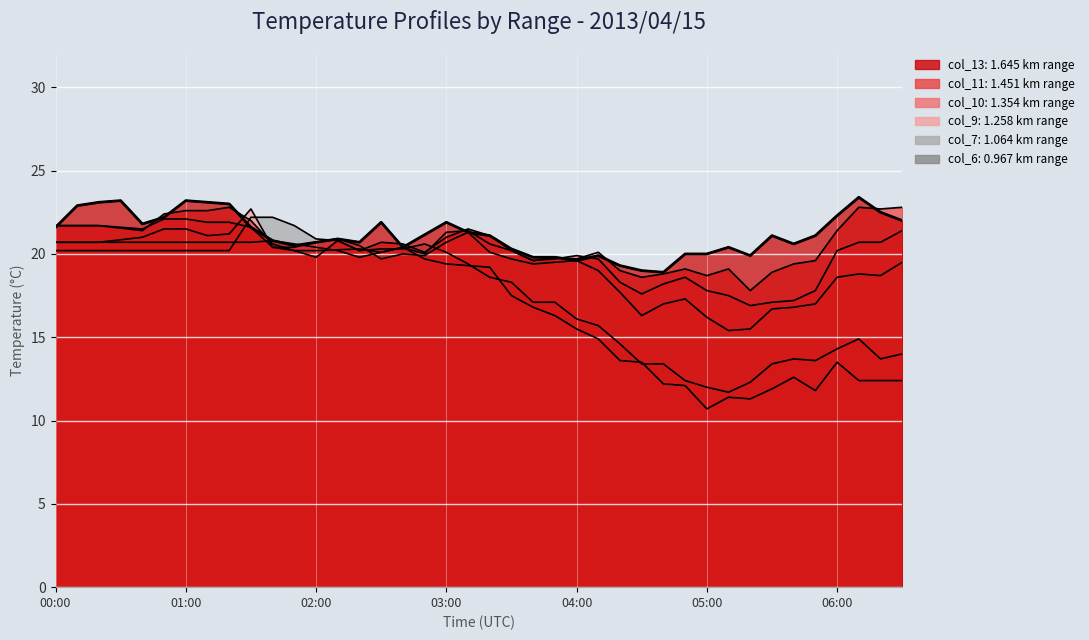

Which category has the highest value across all series?

37